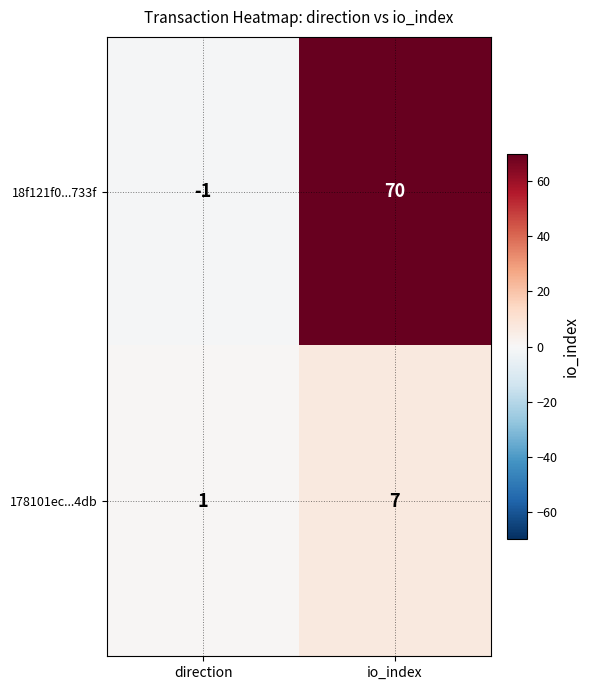

Reading right to left, list all the values displayed in this chart.

18f121f0...733f: io_index=70	direction=-1
178101ec...4db: io_index=7	direction=1